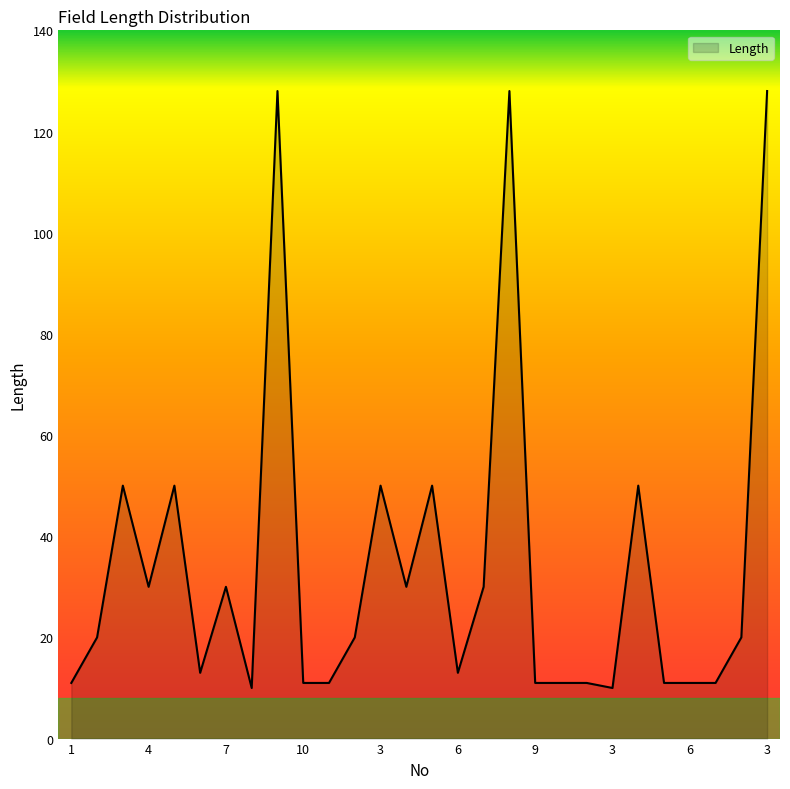

What is the maximum value shown in the chart?

128